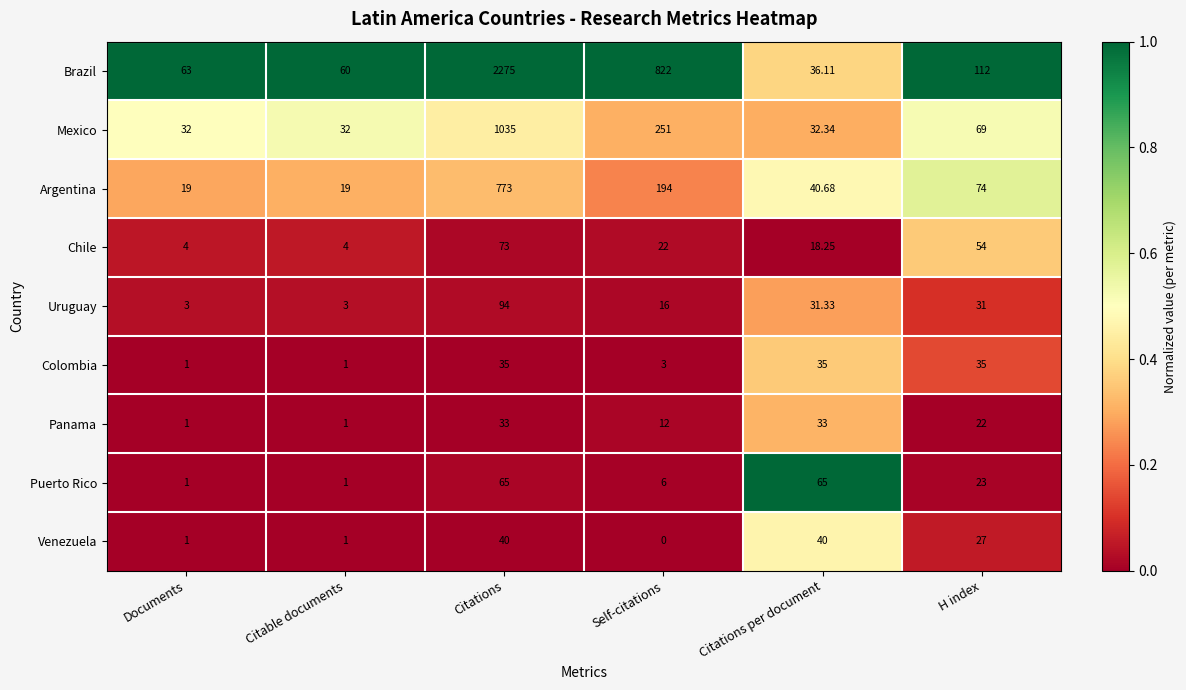

Which label corresponds to the largest value in the chart?

Citations